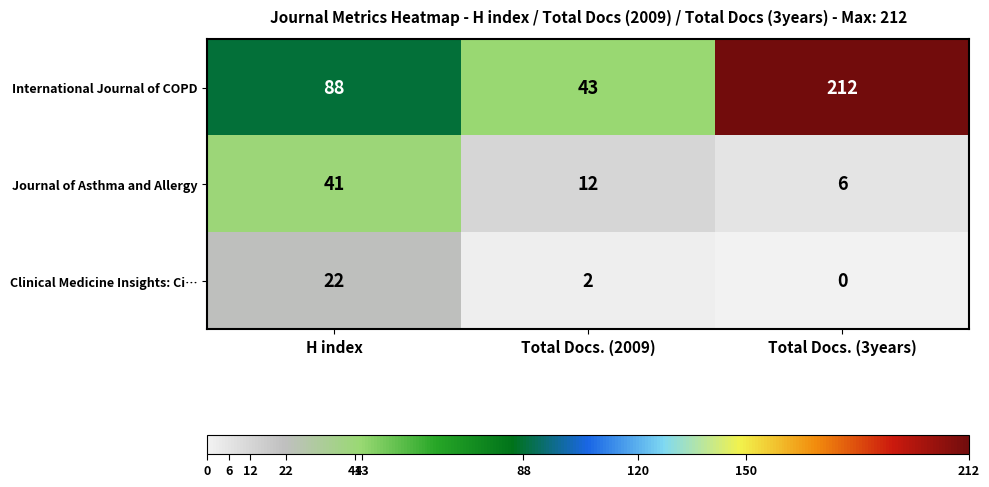

At which category does the chart reach its minimum across all series?

Total Docs. (3years)